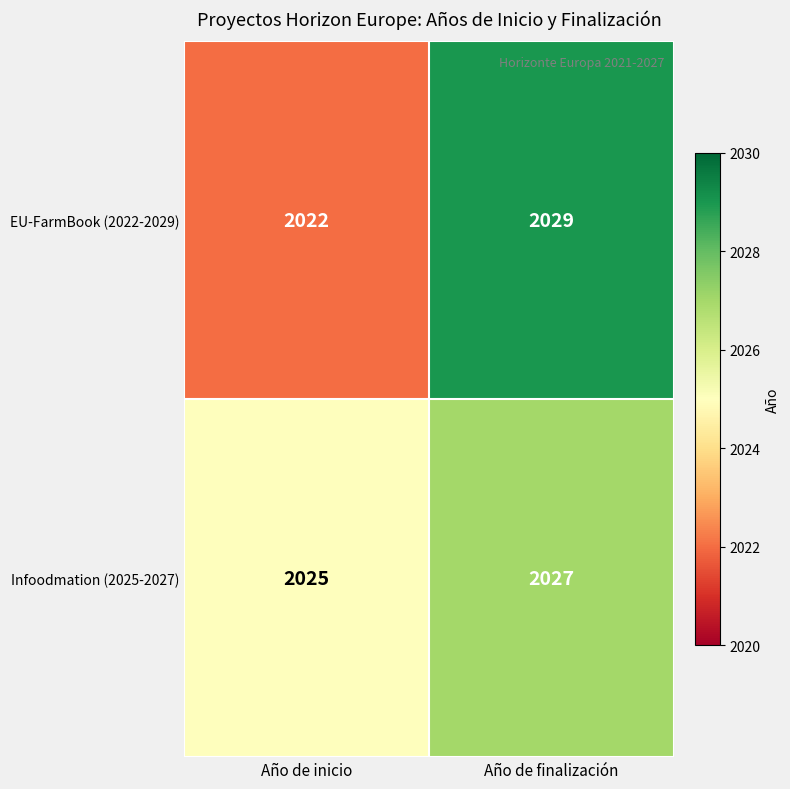

What is the sum of the EU-FarmBook (2022-2029) values at Año de inicio and Año de finalización?

4051